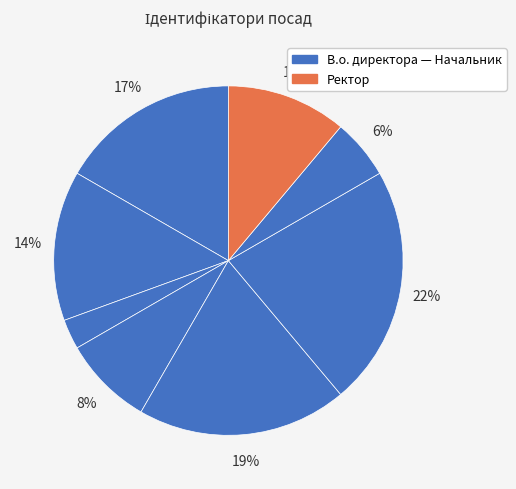

How many segments does this pie chart have?

8